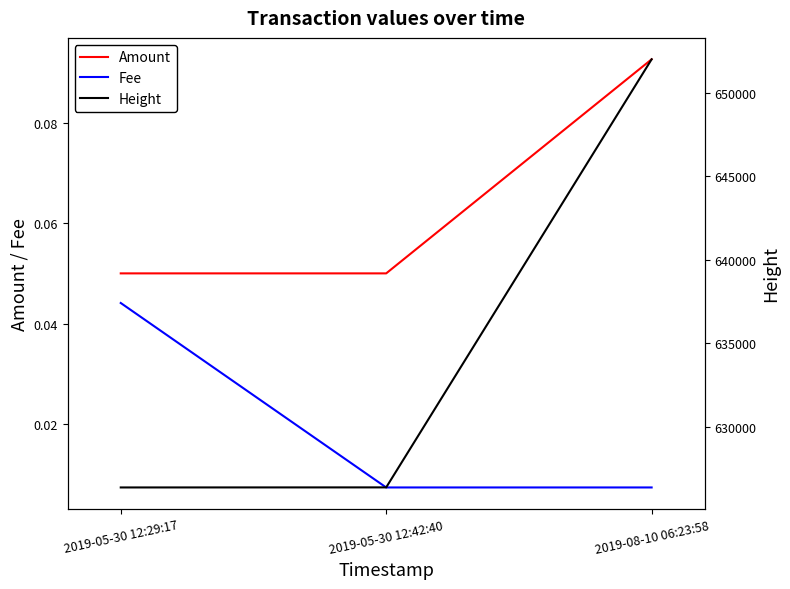

At which label does Height first exceed 626371?

2019-08-10 06:23:58